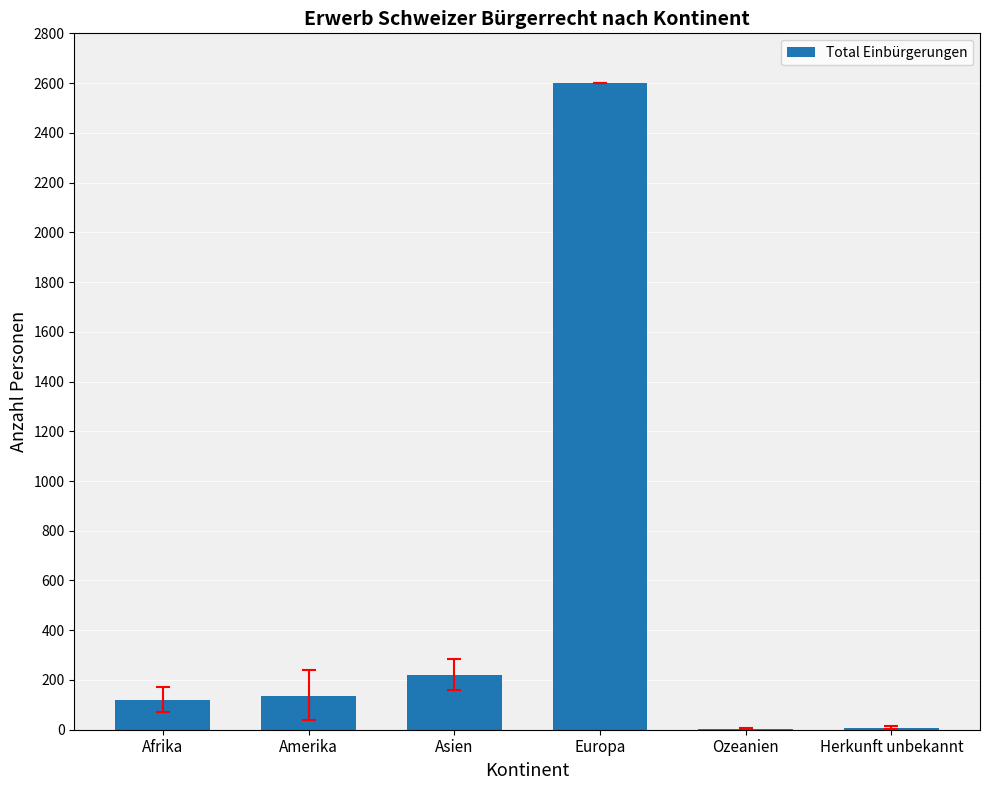

What is the maximum value shown in the chart?

2601